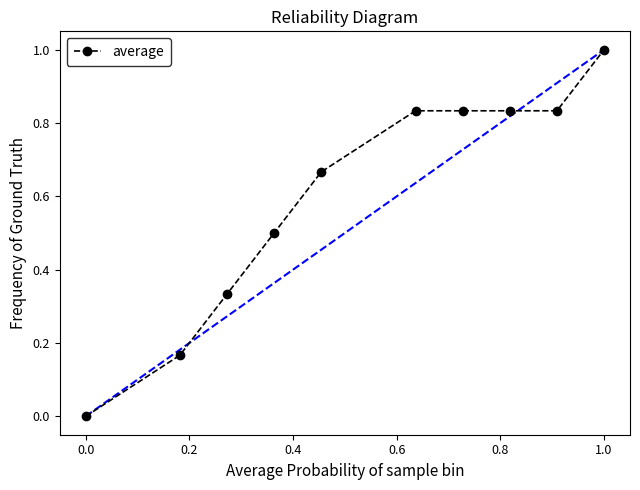

What is the sum of all values?

6.0